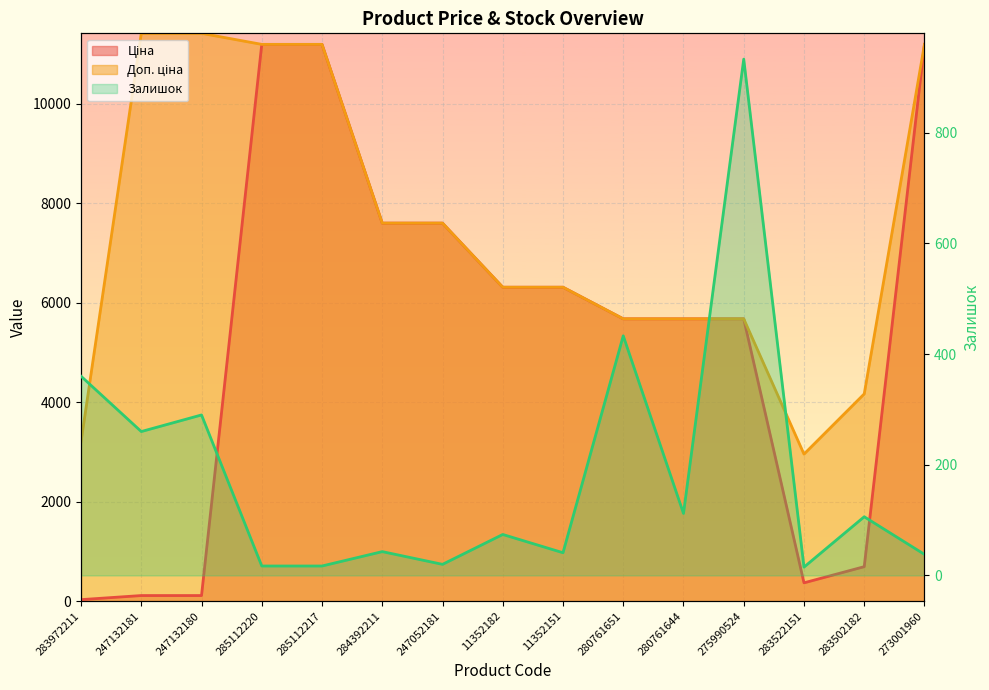

Is the value of Ціна at 284392211 greater than the value of Залишок at 283522151?

Yes